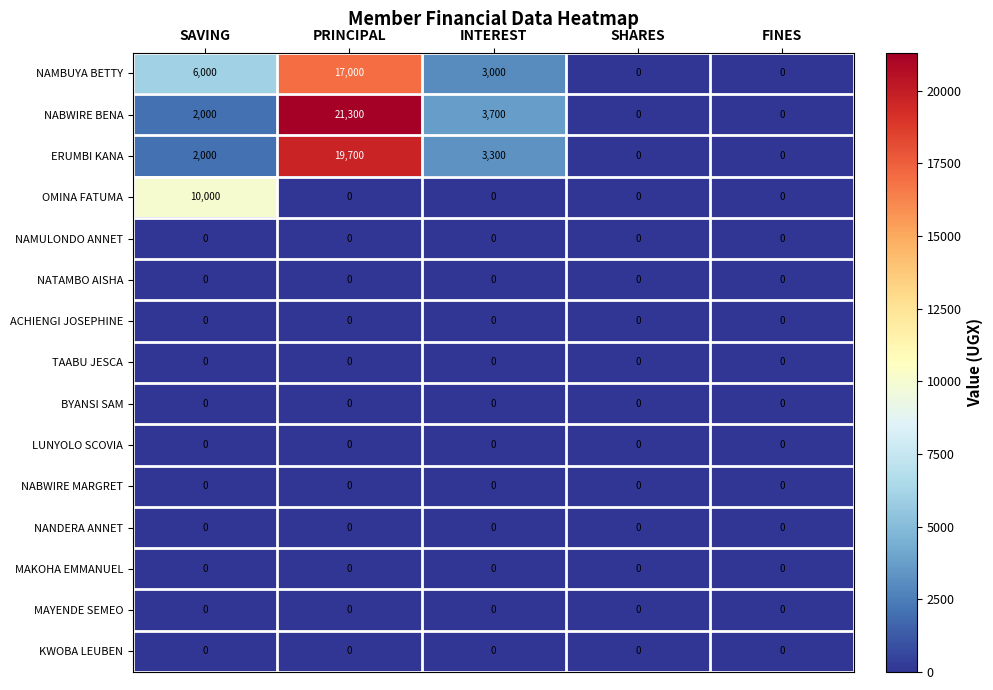

Is it true that ACHIENGI JOSEPHINE equals 0 at SHARES?

True